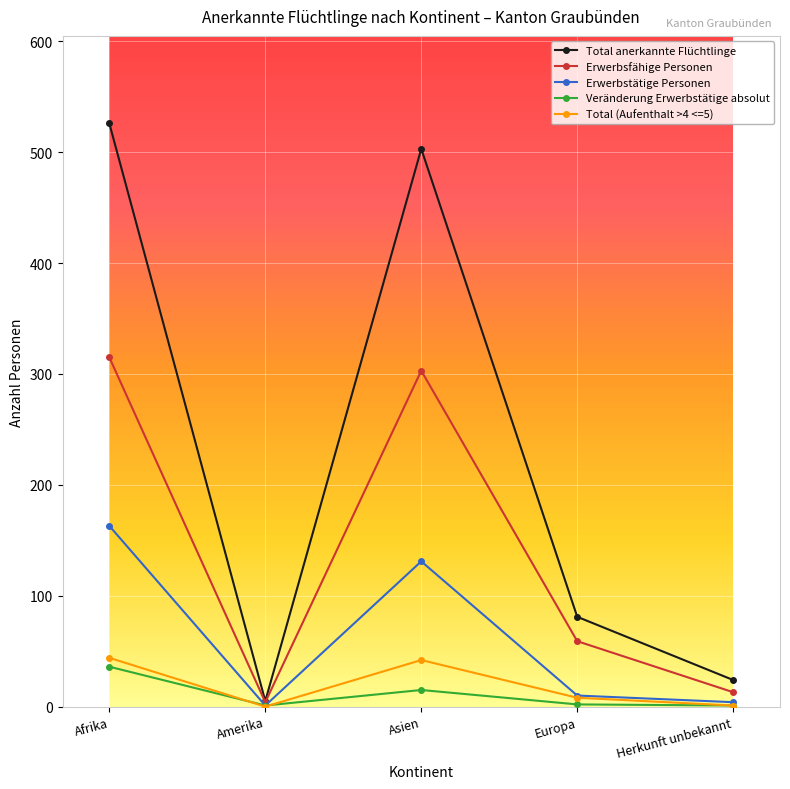

What is the label of the 2nd point from the left?

Amerika